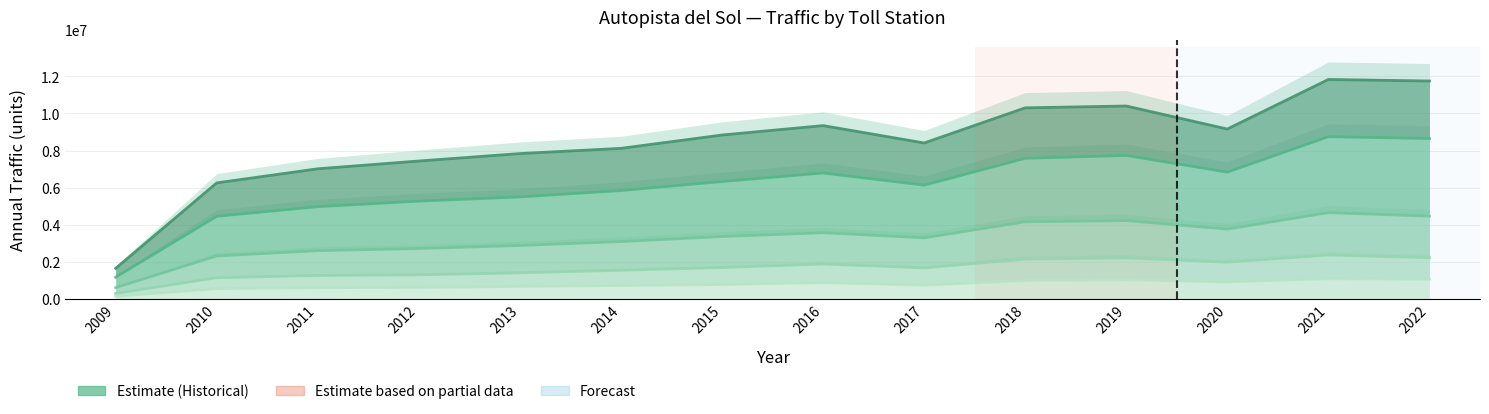

True or false: Bayovar and Morrope cross at least once.

False